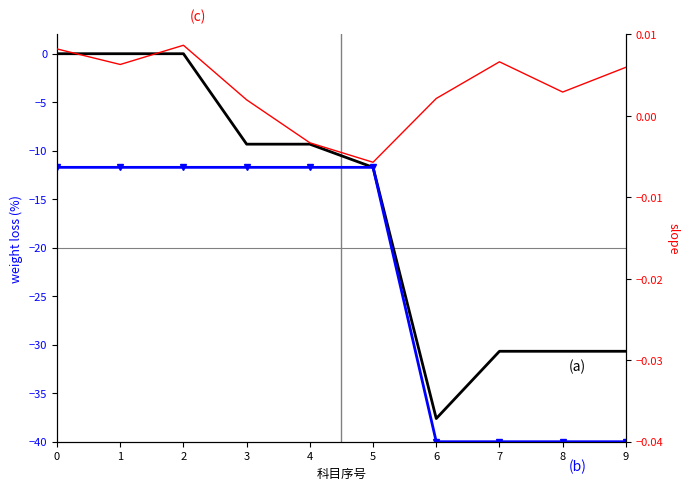

At which label is (c) closest to 0?

3